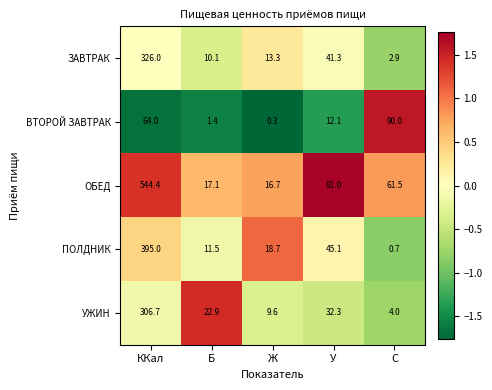

Is it true that ПОЛДНИК equals 15.0 at У?

False